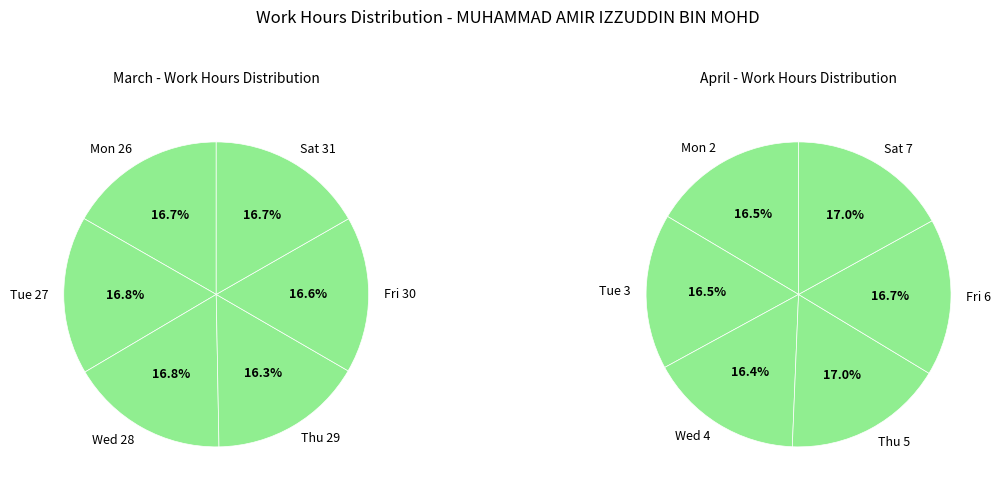

Approximately how many times larger is the value at Sat 7 compared to Fri 6?

1.0